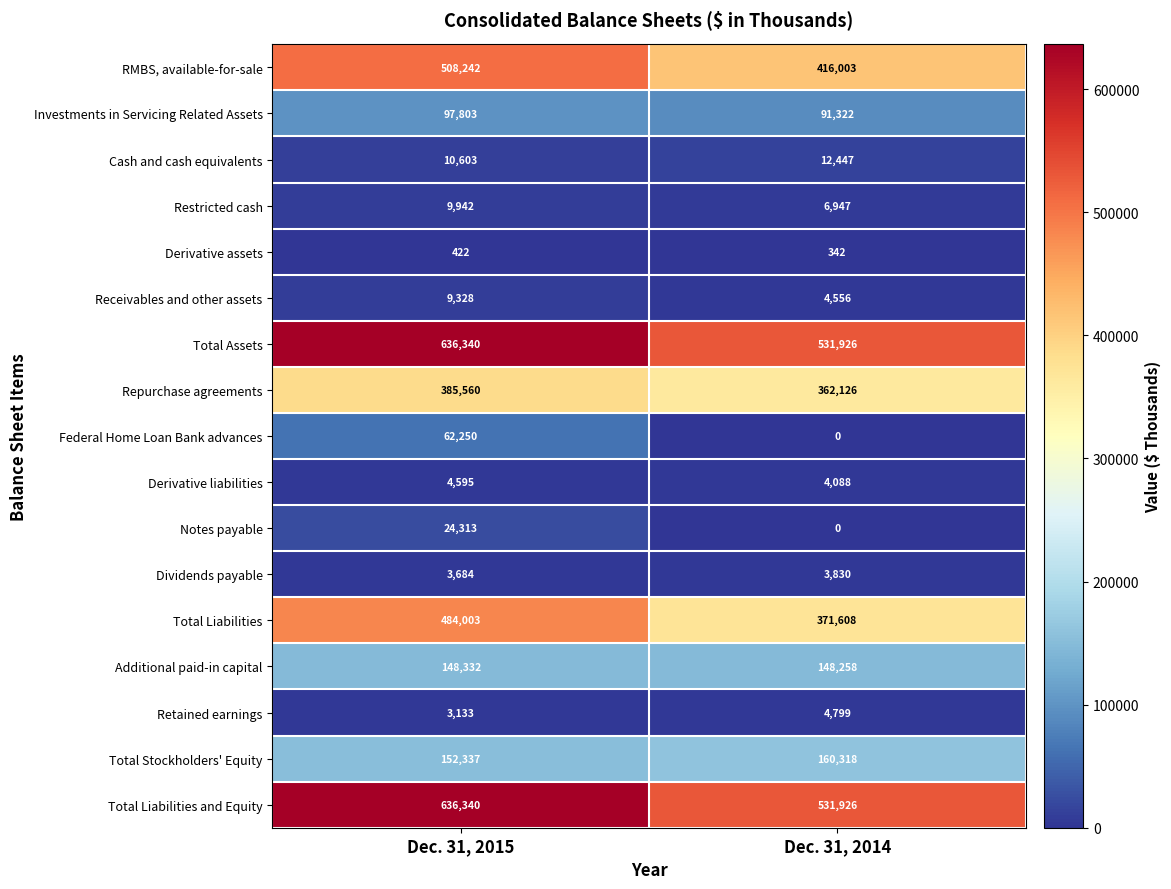

Count the number of categories in the chart.

2